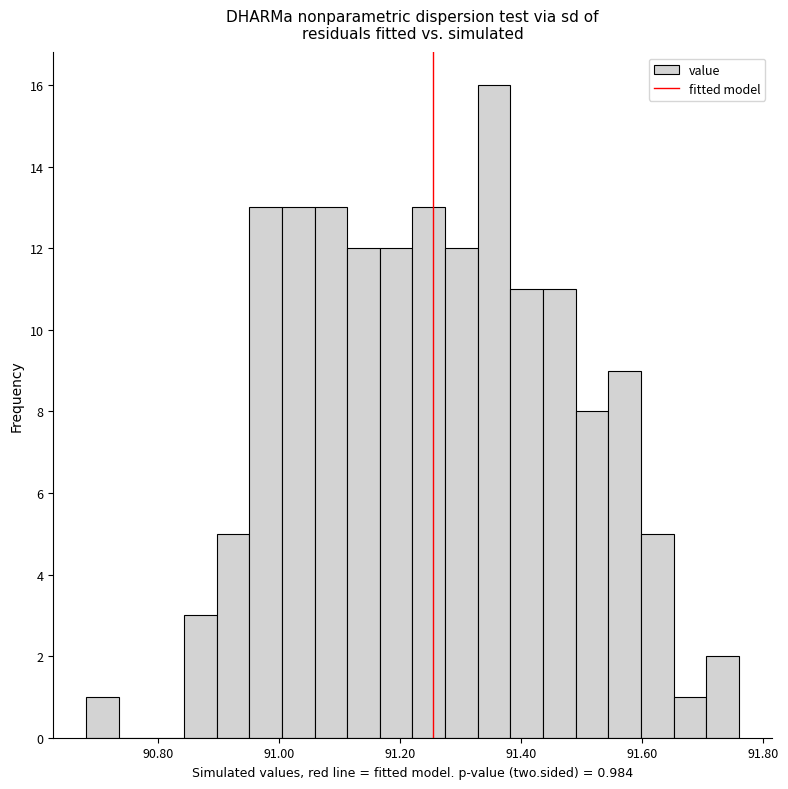

Around what value on the x-axis is the tallest bar? Give the approximate position of its centre, as read against the axis.

91.36